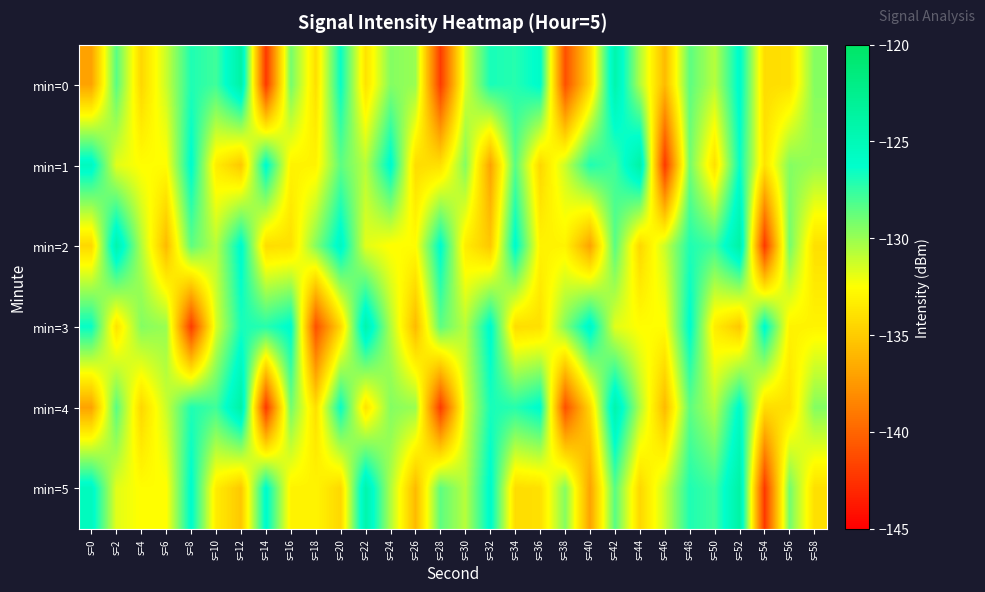

What is the minimum value shown in the chart?

-142.3